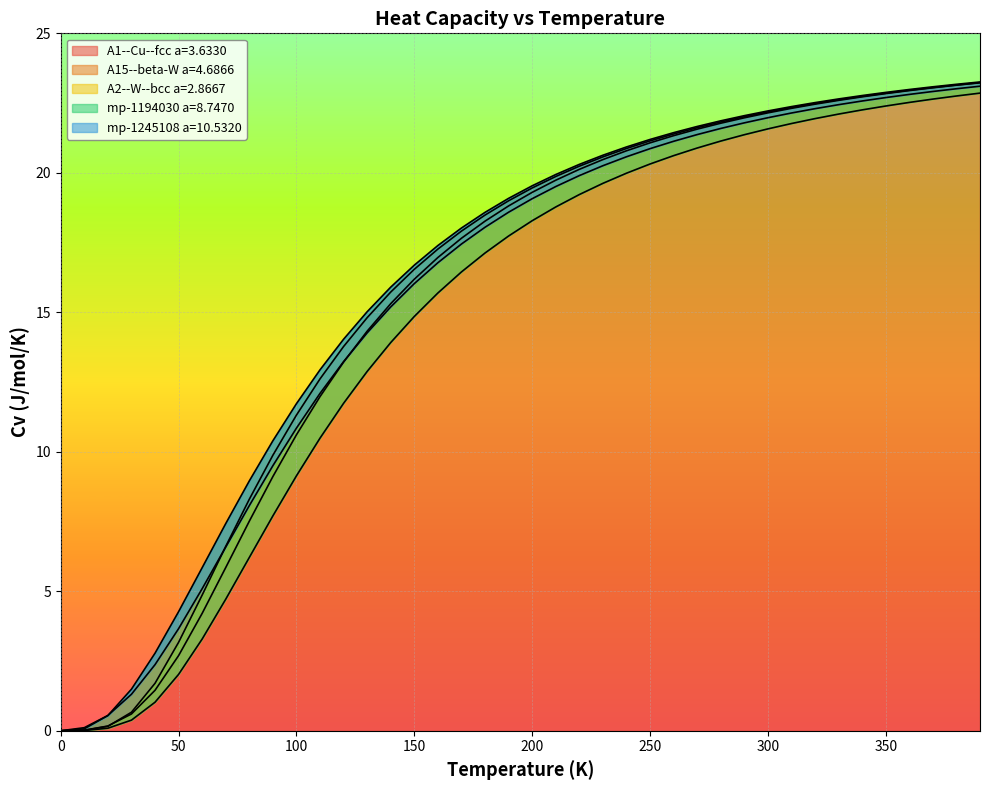

Reading left to right, extract all data points from this chart.

A1--Cu--fcc a=3.6330: 0.0	0.0	0.2	0.6	1.5	2.7	4.2	5.9	7.5	9.1	10.6	12.0	13.2	14.3	15.3	16.2	17.0	17.7	18.3	18.8	19.3	19.7	20.1	20.5	20.8	21.1	21.3	21.6	21.8	22.0	22.1	22.3	22.5	22.6	22.7	22.8	22.9	23.0	23.1	23.2
A15--beta-W a=4.6866: 0.0	0.0	0.2	0.7	1.7	3.2	4.9	6.6	8.3	9.9	11.3	12.6	13.8	14.8	15.7	16.5	17.3	17.9	18.5	19.0	19.5	19.9	20.2	20.6	20.9	21.1	21.4	21.6	21.8	22.0	22.2	22.3	22.5	22.6	22.7	22.9	23.0	23.1	23.1	23.2
A2--W--bcc a=2.8667: 0.0	0.0	0.1	0.4	1.0	2.0	3.3	4.7	6.2	7.7	9.1	10.5	11.7	12.9	13.9	14.9	15.7	16.4	17.1	17.7	18.3	18.8	19.2	19.6	20.0	20.3	20.6	20.9	21.1	21.4	21.6	21.8	21.9	22.1	22.3	22.4	22.5	22.6	22.8	22.9
mp-1194030 a=8.7470: 0.0	0.1	0.5	1.5	2.8	4.3	5.8	7.4	9.0	10.4	11.7	12.9	14.0	15.0	15.9	16.7	17.4	18.0	18.6	19.1	19.5	19.9	20.3	20.6	20.9	21.2	21.4	21.7	21.9	22.0	22.2	22.4	22.5	22.6	22.8	22.9	23.0	23.1	23.2	23.3
mp-1245108 a=10.5320: 0.0	0.1	0.5	1.3	2.4	3.7	5.1	6.6	8.1	9.5	10.8	12.1	13.2	14.3	15.2	16.0	16.8	17.4	18.0	18.6	19.1	19.5	19.9	20.3	20.6	20.9	21.1	21.4	21.6	21.8	22.0	22.1	22.3	22.4	22.6	22.7	22.8	22.9	23.0	23.1